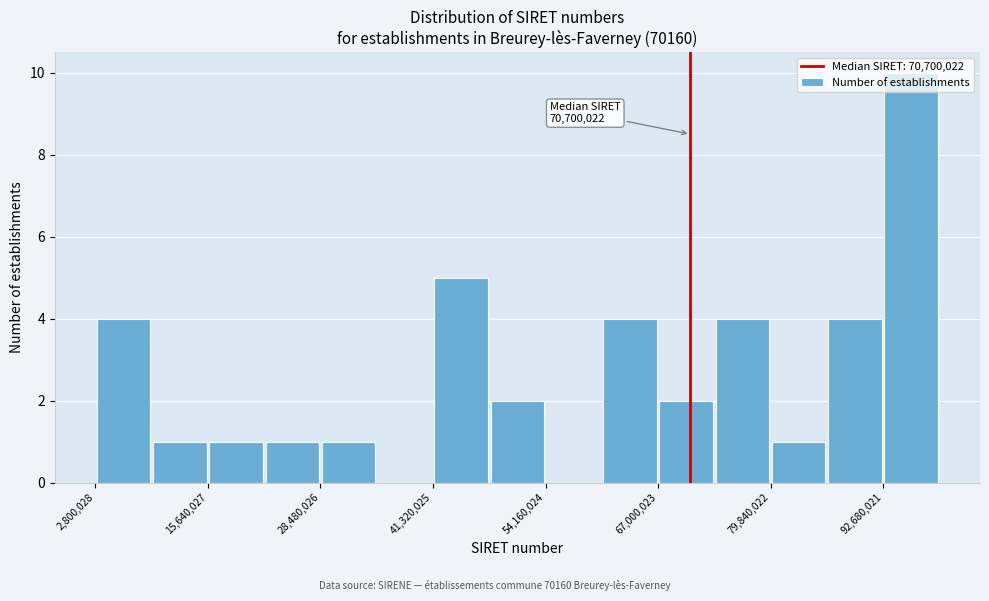

Read against the x-axis, roughly where is the centre of the tallest bar?

96000000